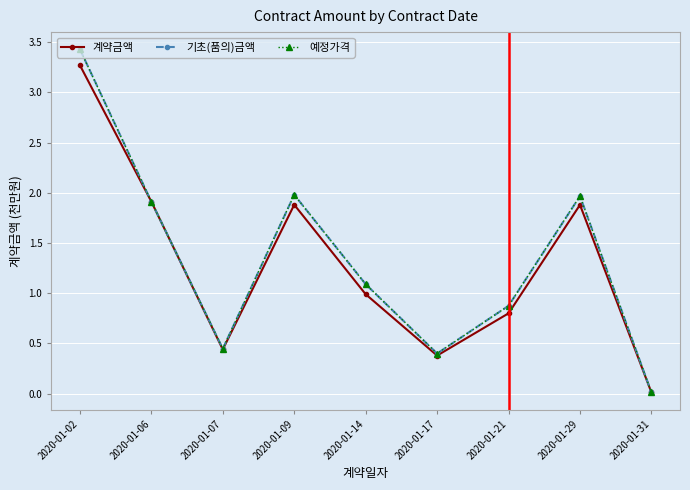

Does the chart have visible grid lines?

Yes